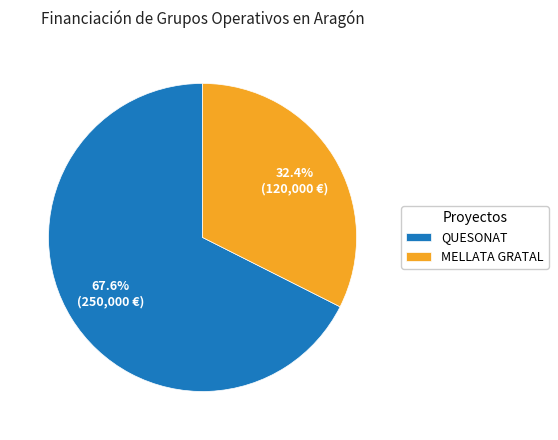

What portion of the pie excludes MELLATA GRATAL?

67.6%